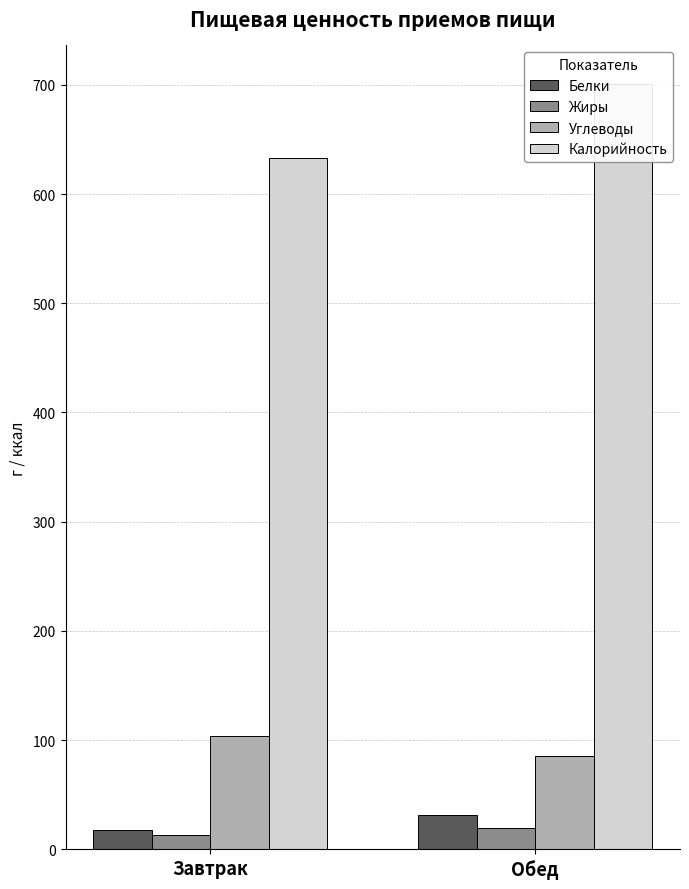

Reading right to left, what are all the values shown in this chart?

Белки: Обед=31.1	Завтрак=17.8
Жиры: Обед=19.1	Завтрак=13.0
Углеводы: Обед=85.4	Завтрак=103.4
Калорийность: Обед=701.0	Завтрак=633.5